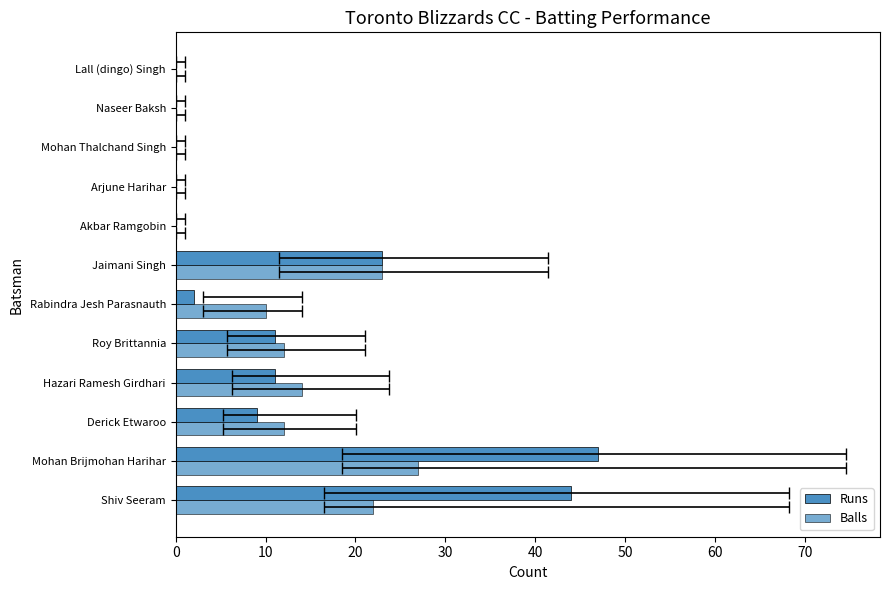

What is the greatest value displayed?

47